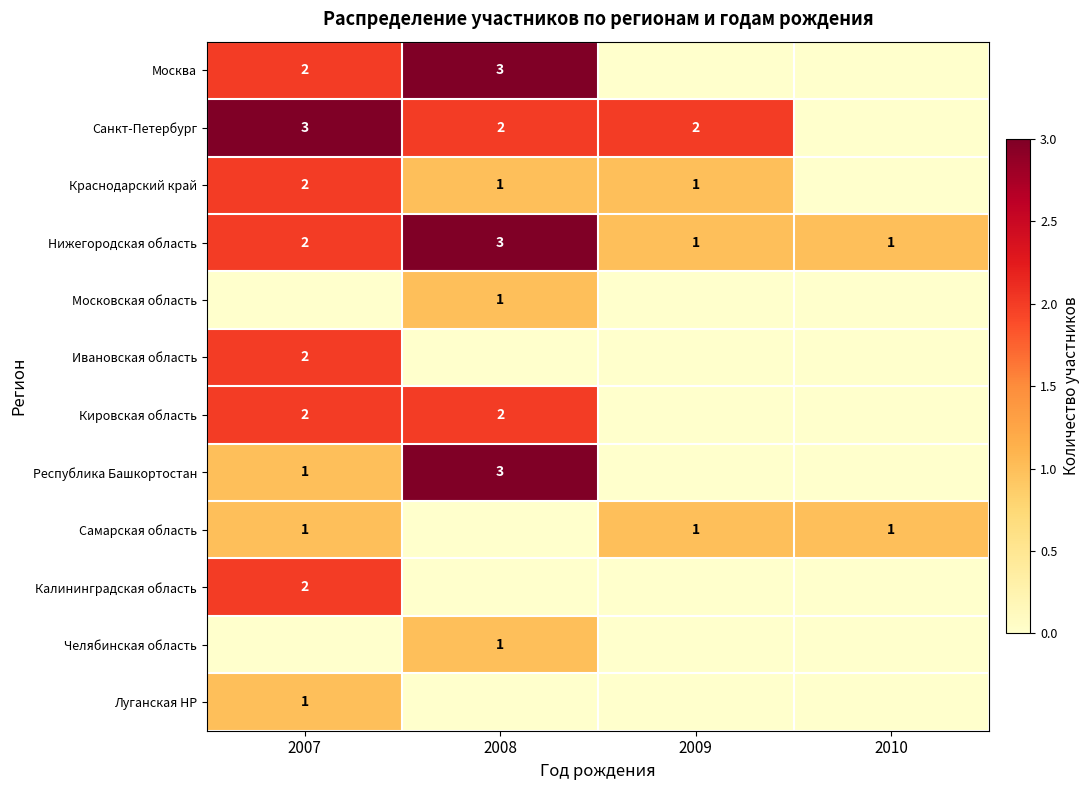

What is the sum of all Нижегородская область values?

7